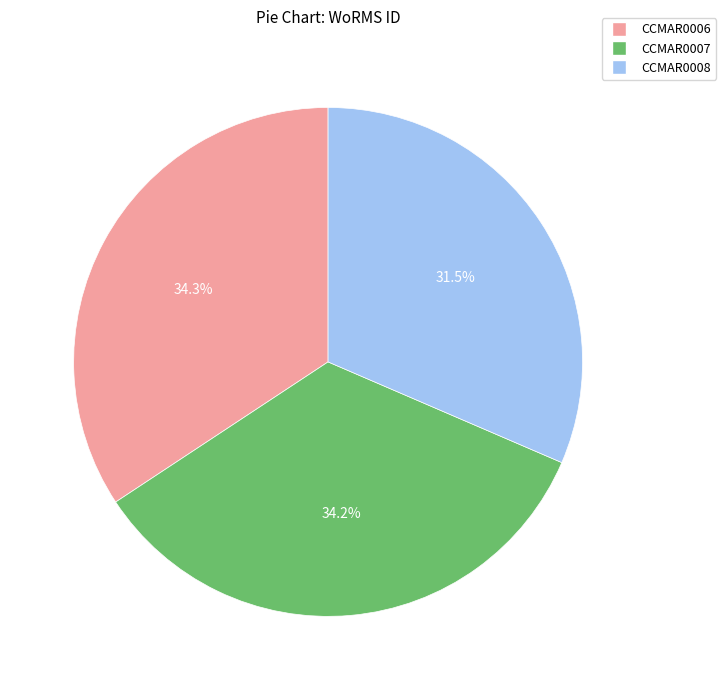

Between CCMAR0006 and CCMAR0008, which is larger?

CCMAR0006